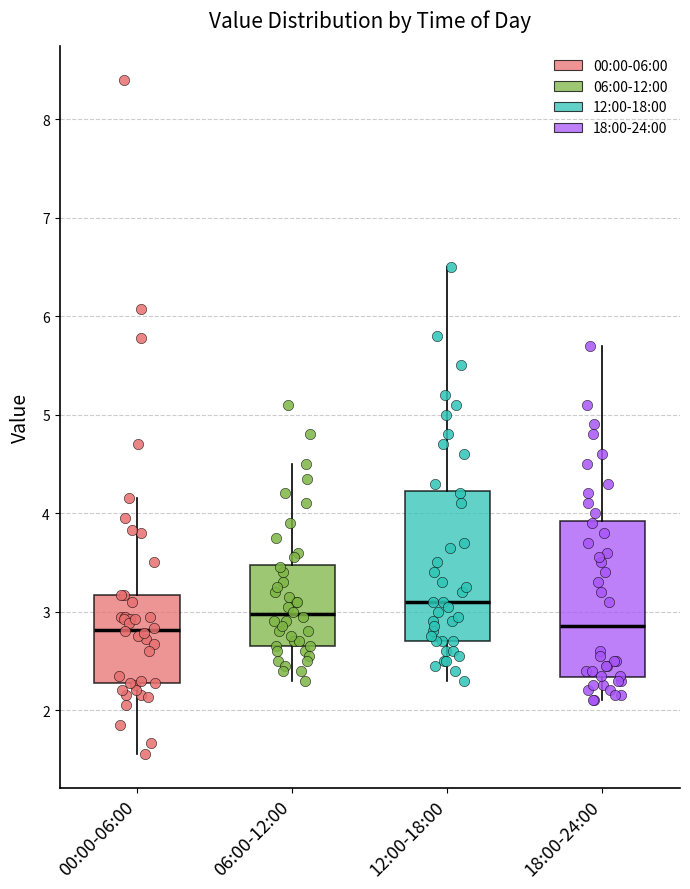

Reading left to right, read every box against the y-axis: the position of its median line, the range the box covers, and the ends of its whiskers. The values are not printed on the chart, so give them approximately, as read against the axis.

00:00-06:00: median 2.8, box 2.3 to 3.2, whiskers 1.6 to 4.2
06:00-12:00: median 3.0, box 2.7 to 3.5, whiskers 2.3 to 4.5
12:00-18:00: median 3.1, box 2.7 to 4.2, whiskers 2.3 to 6.5
18:00-24:00: median 2.9, box 2.3 to 3.9, whiskers 2.1 to 5.7